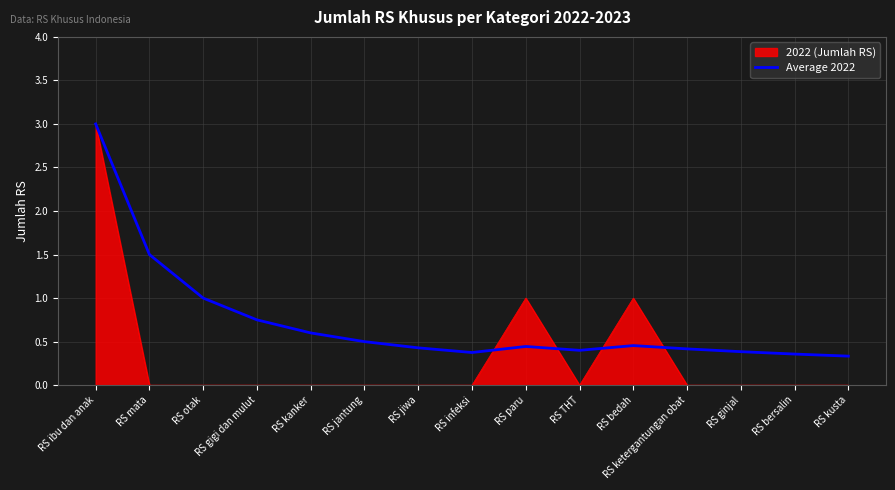

Which label corresponds to the largest value in the chart?

RS ibu dan anak